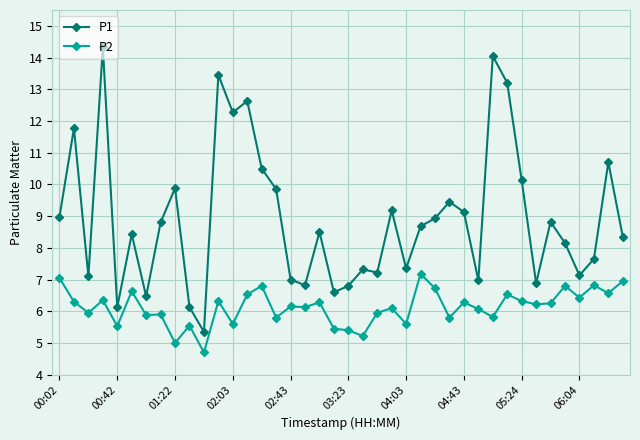

What is the minimum value shown in the chart?

4.7